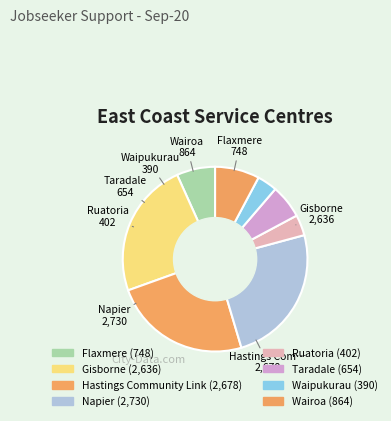

Count the number of slices in the pie.

8